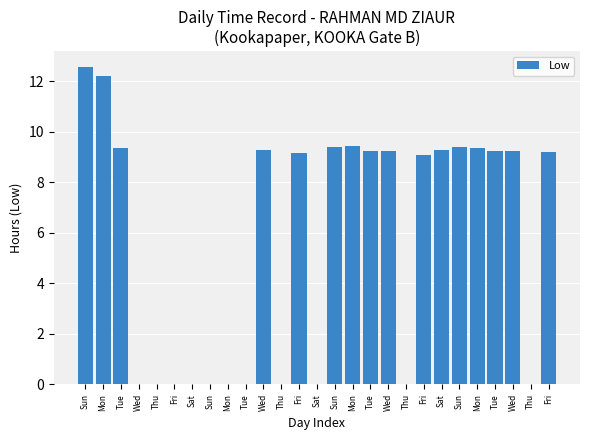

Does the chart contain stacked bars?

No